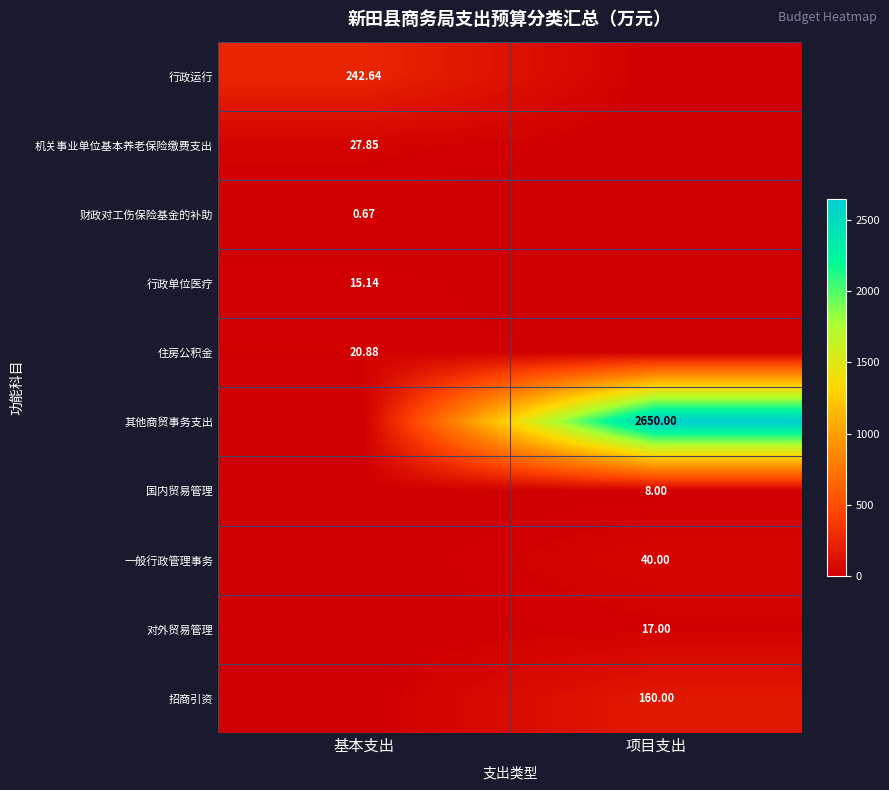

Is the value of 机关事业单位基本养老保险缴费支出 at 基本支出 greater than the value of 一般行政管理事务 at 项目支出?

No